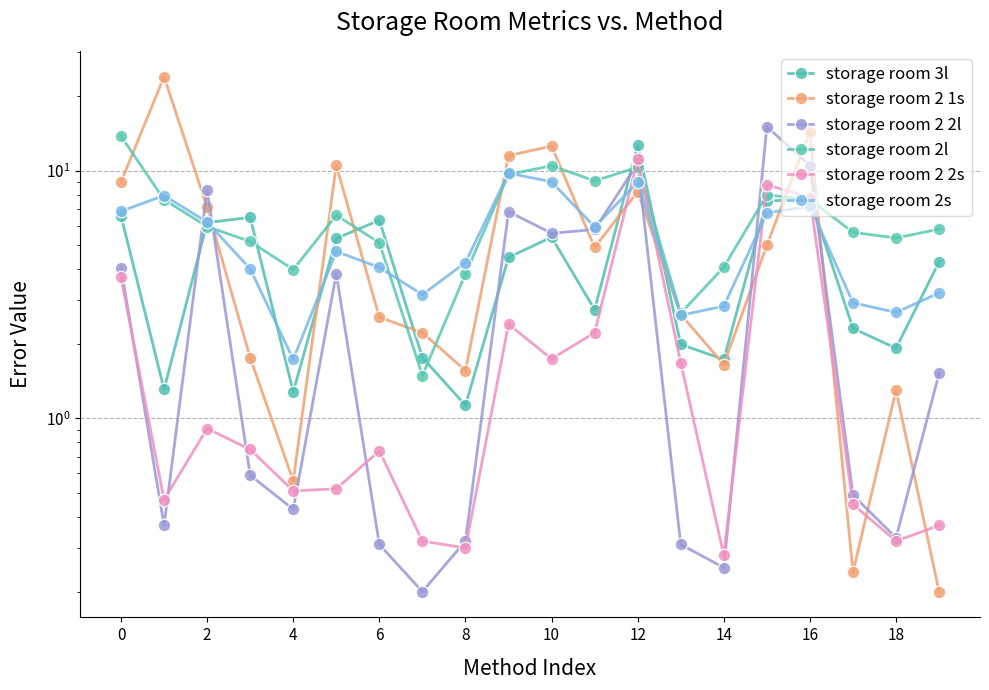

What is the maximum value shown in the chart?

24.0